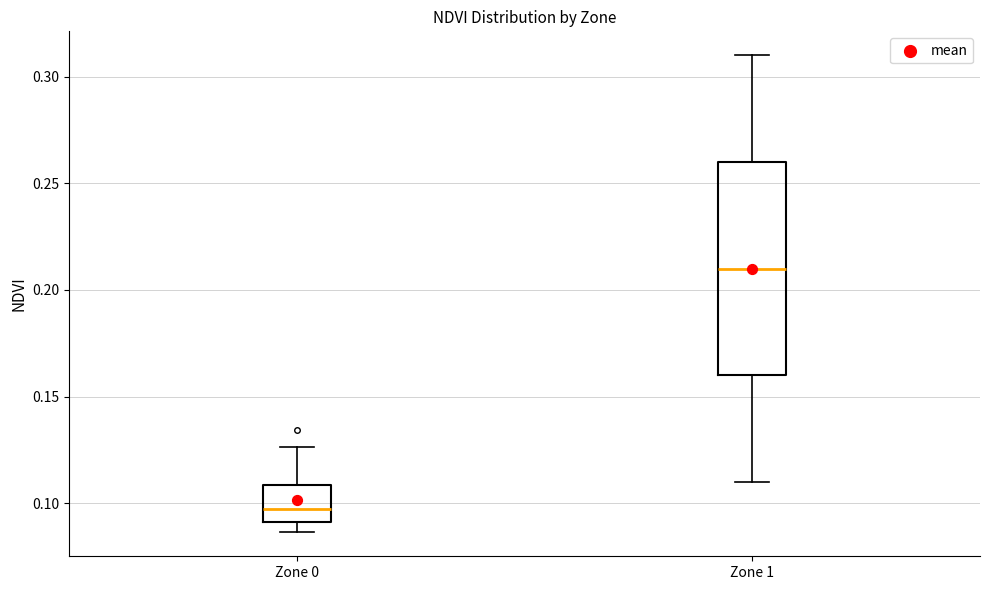

Reading left to right, transcribe this box plot: for each box, give where its median line is, the range the box spans, and where its two whiskers end, as read against the y-axis. The values are not printed on the chart, so give them approximately, as read against the axis.

Zone 0: median 0.095, box 0.090 to 0.110, whiskers 0.085 to 0.125
Zone 1: median 0.210, box 0.160 to 0.260, whiskers 0.110 to 0.310